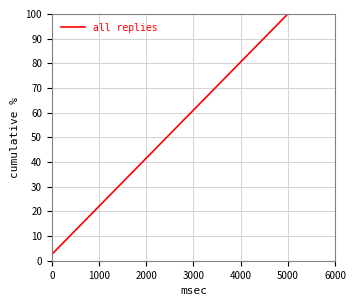

What is the difference between the maximum and minimum values?

97.4